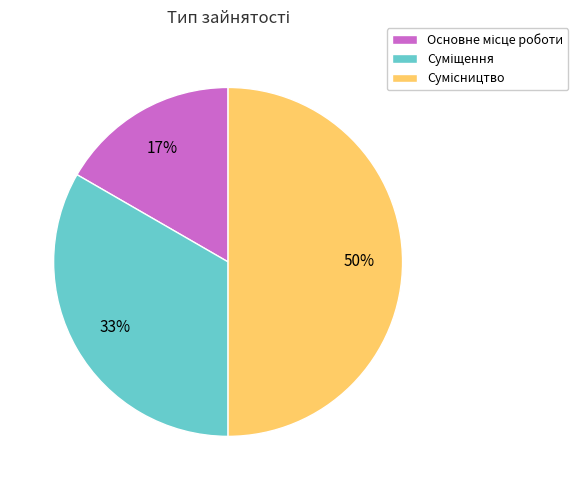

To the nearest percent, what is the difference between the largest and smallest slice percentages?

33%